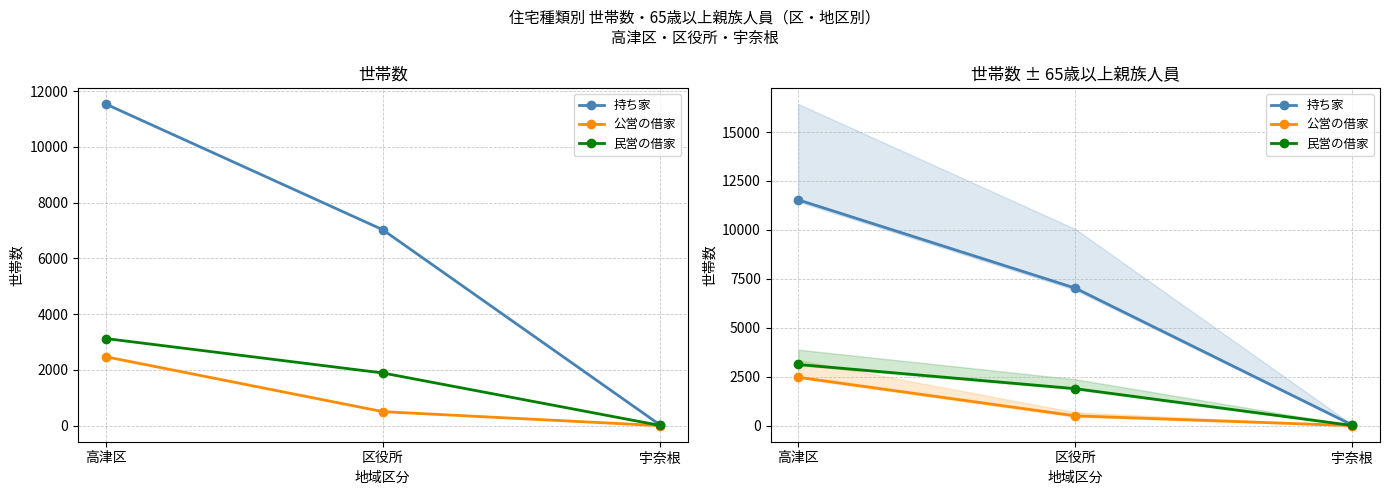

Which series has the widest spread of values?

持ち家